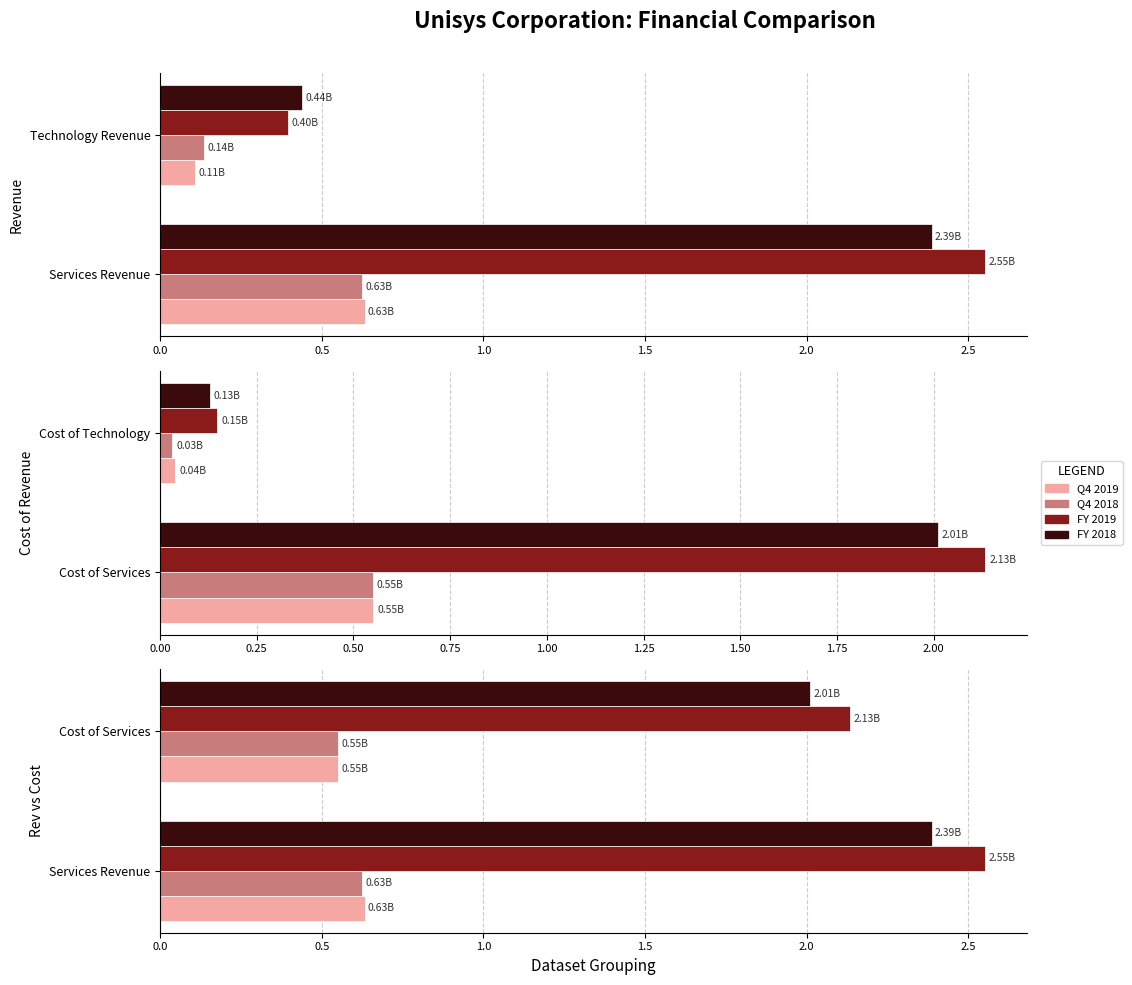

The value of Q4 2018 at Cost of Services is 0.3. True or false?

False